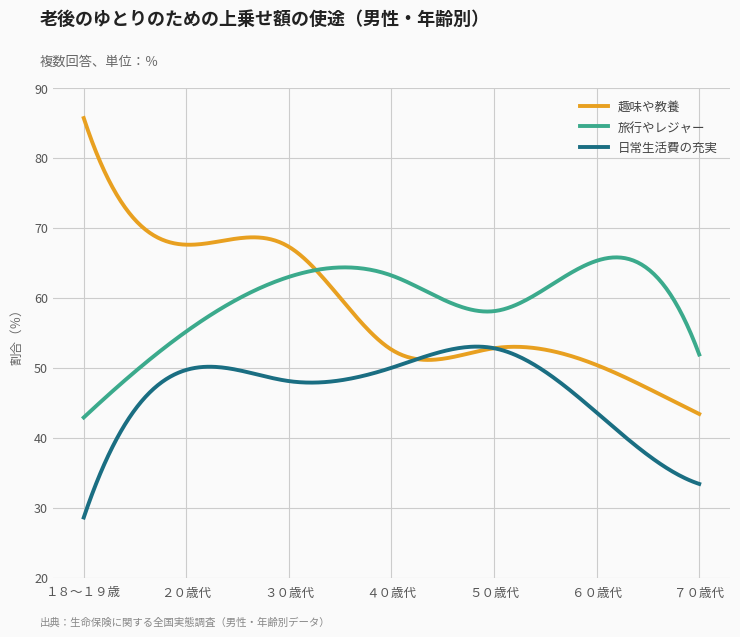

What is the smallest value displayed?

28.6